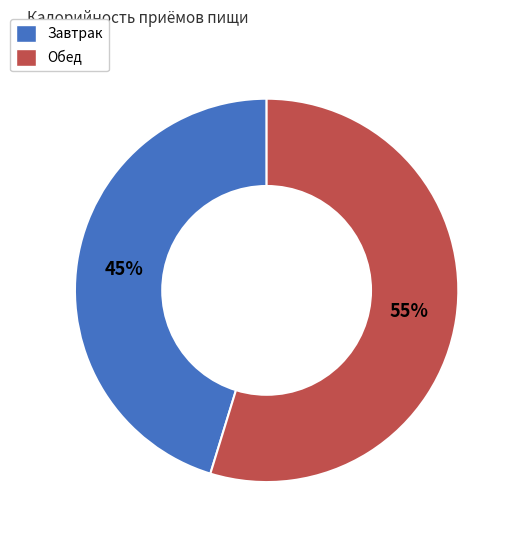

Is it true that Обед is 55% of the pie?

True